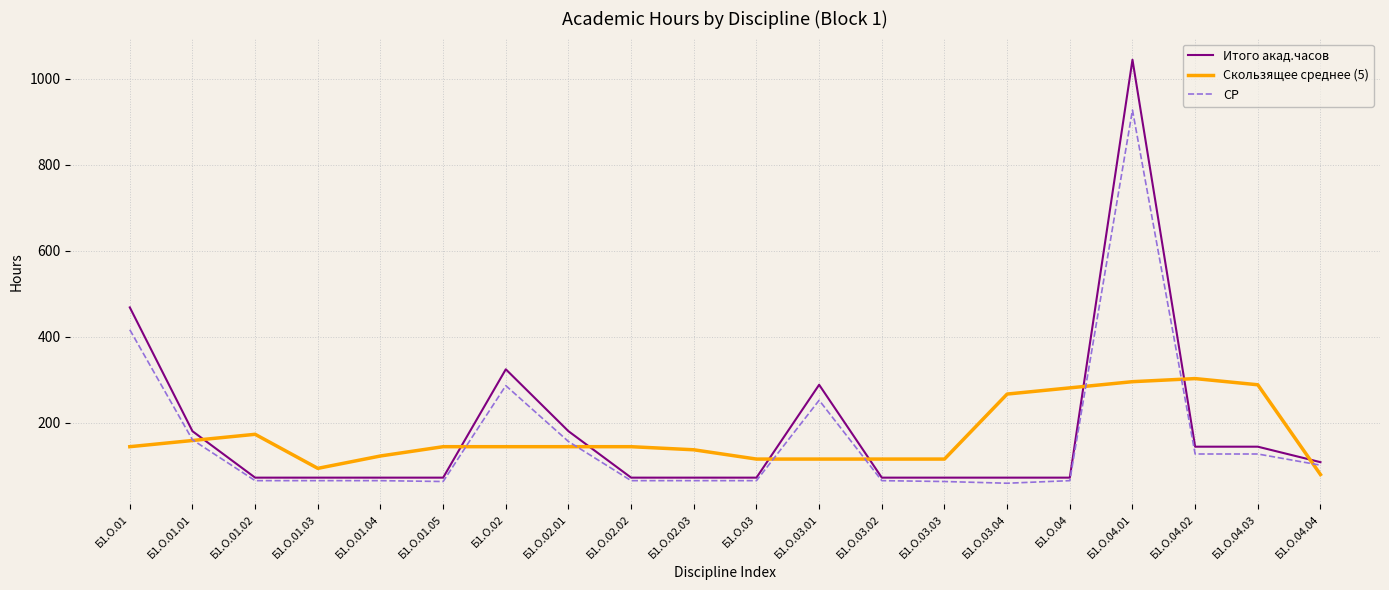

True or false: Итого акад.часов has more than 2 points higher than both neighbors.

True